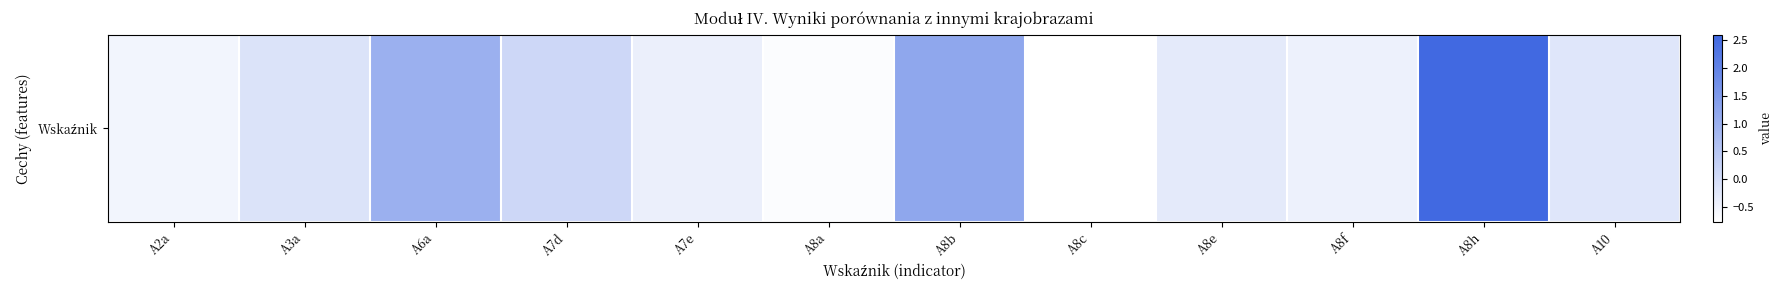

True or false: the data shows -0.4 at A7e.

True